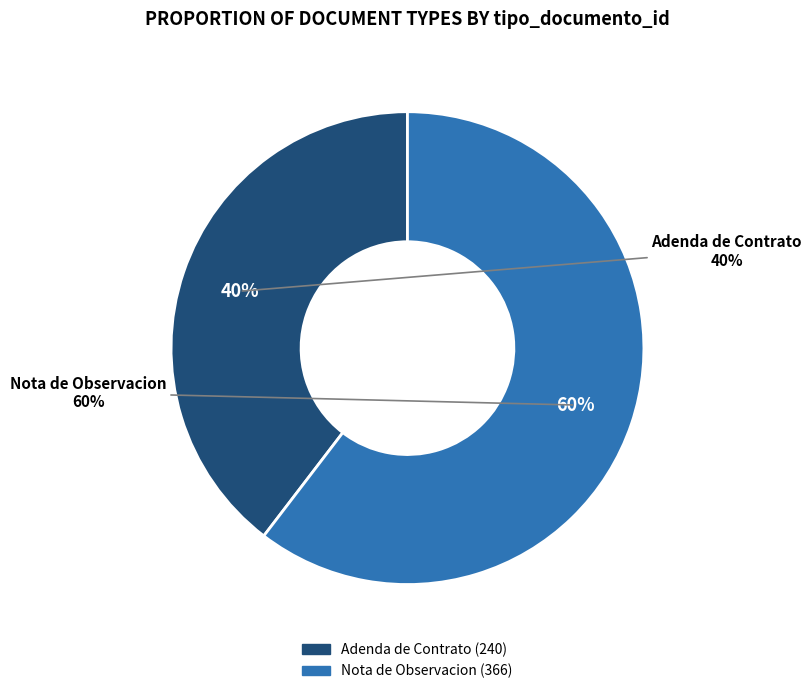

Which slice represents more than half of the pie?

Nota de Observacion